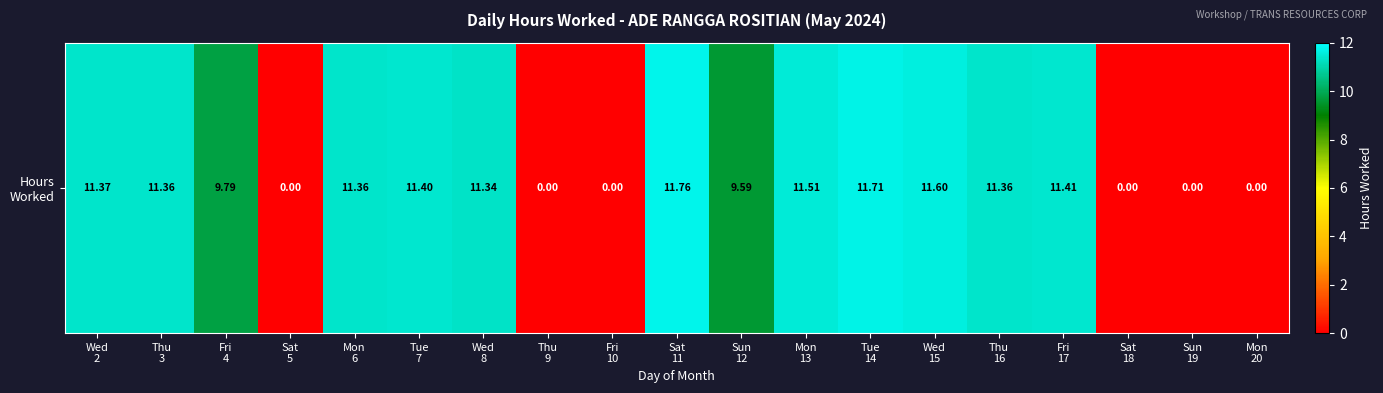

Reading left to right, extract all data points from this chart.

11.4	11.4	9.8	0.0	11.4	11.4	11.3	0.0	0.0	11.8	9.6	11.5	11.7	11.6	11.4	11.4	0.0	0.0	0.0